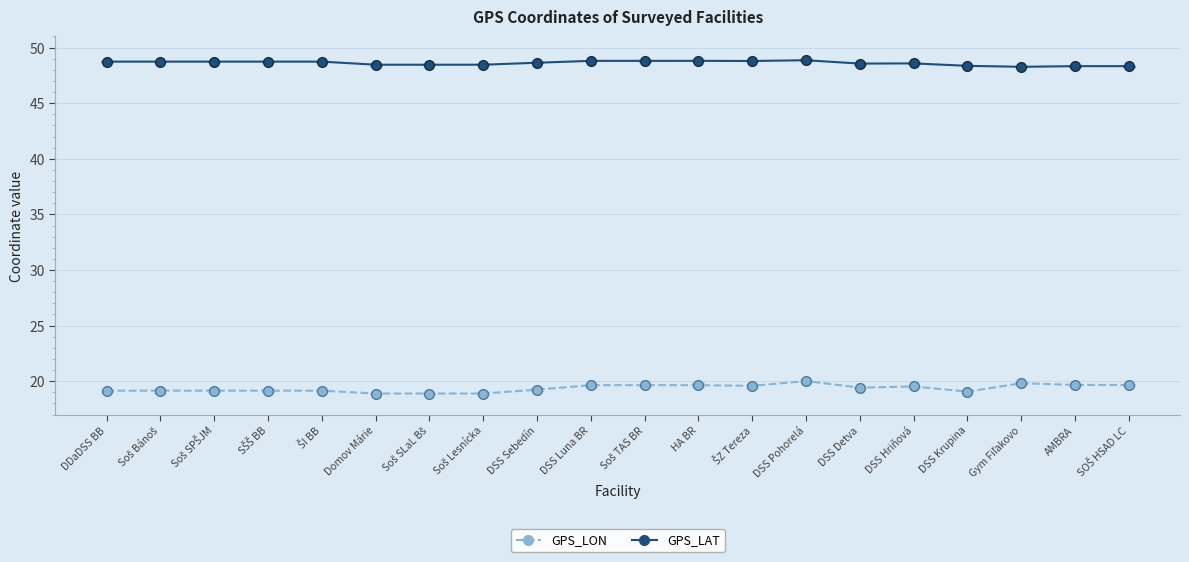

How many series are shown in this chart?

2